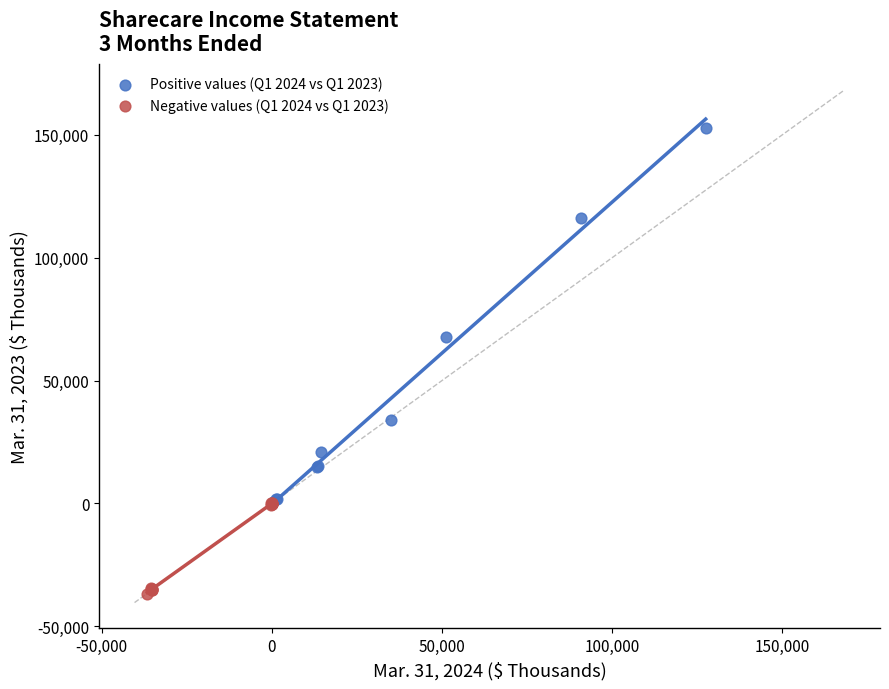

Which series contains the highest Y value?

Positive values (Q1 2024 vs Q1 2023)